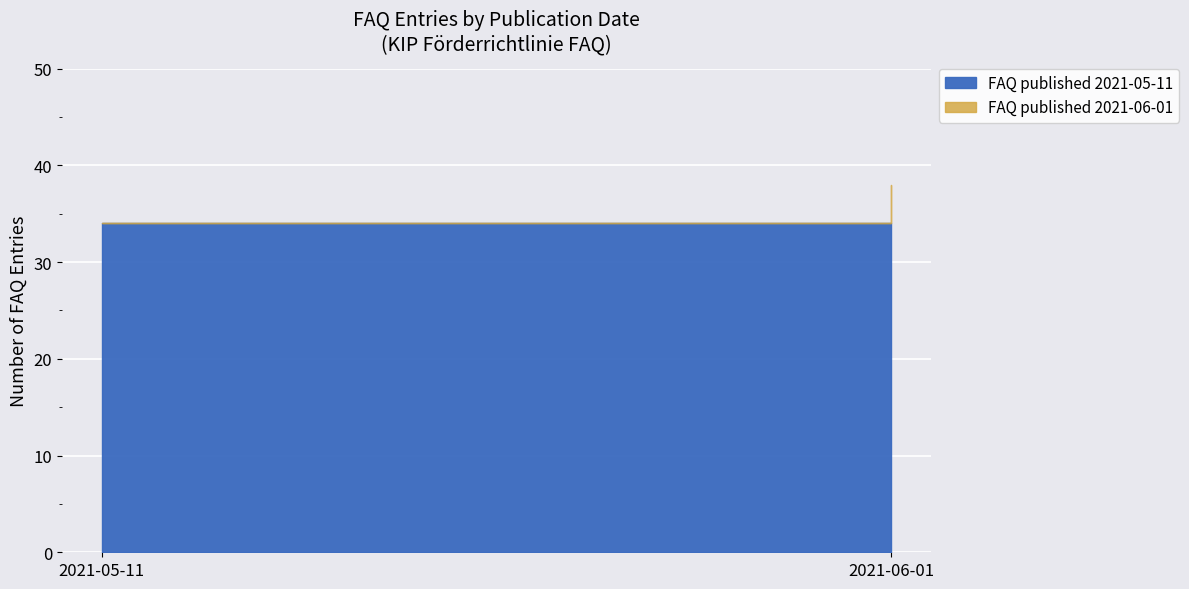

Between 2021-06-01 and 2021-05-11, which is larger?

2021-05-11